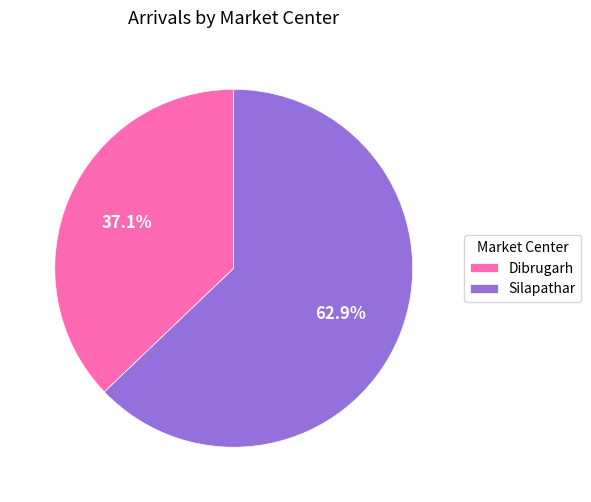

To the nearest percent, what is the combined percentage of Dibrugarh and Silapathar?

100%